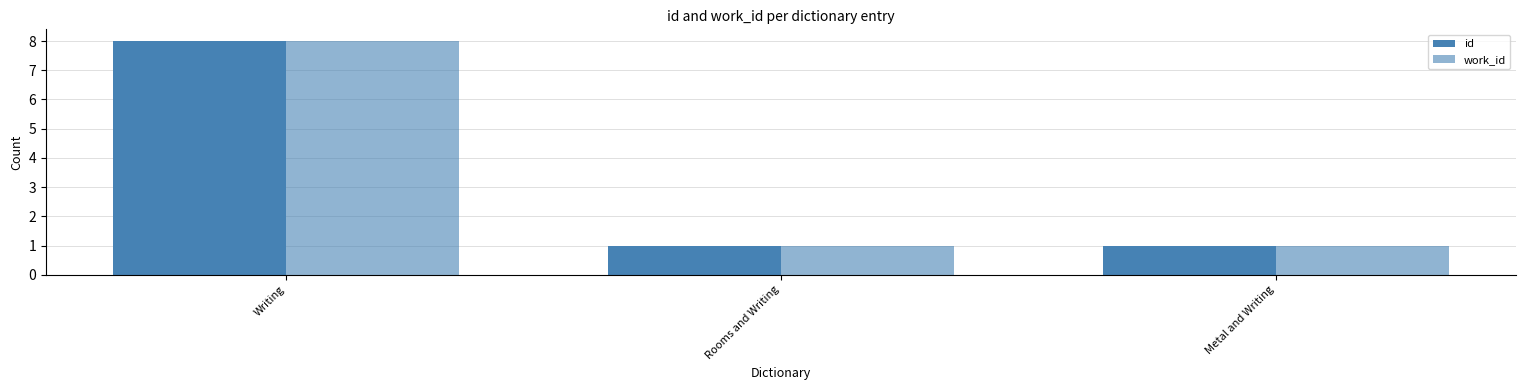

Rank the categories by work_id value from lowest to highest.

Rooms and Writing, Metal and Writing, Writing